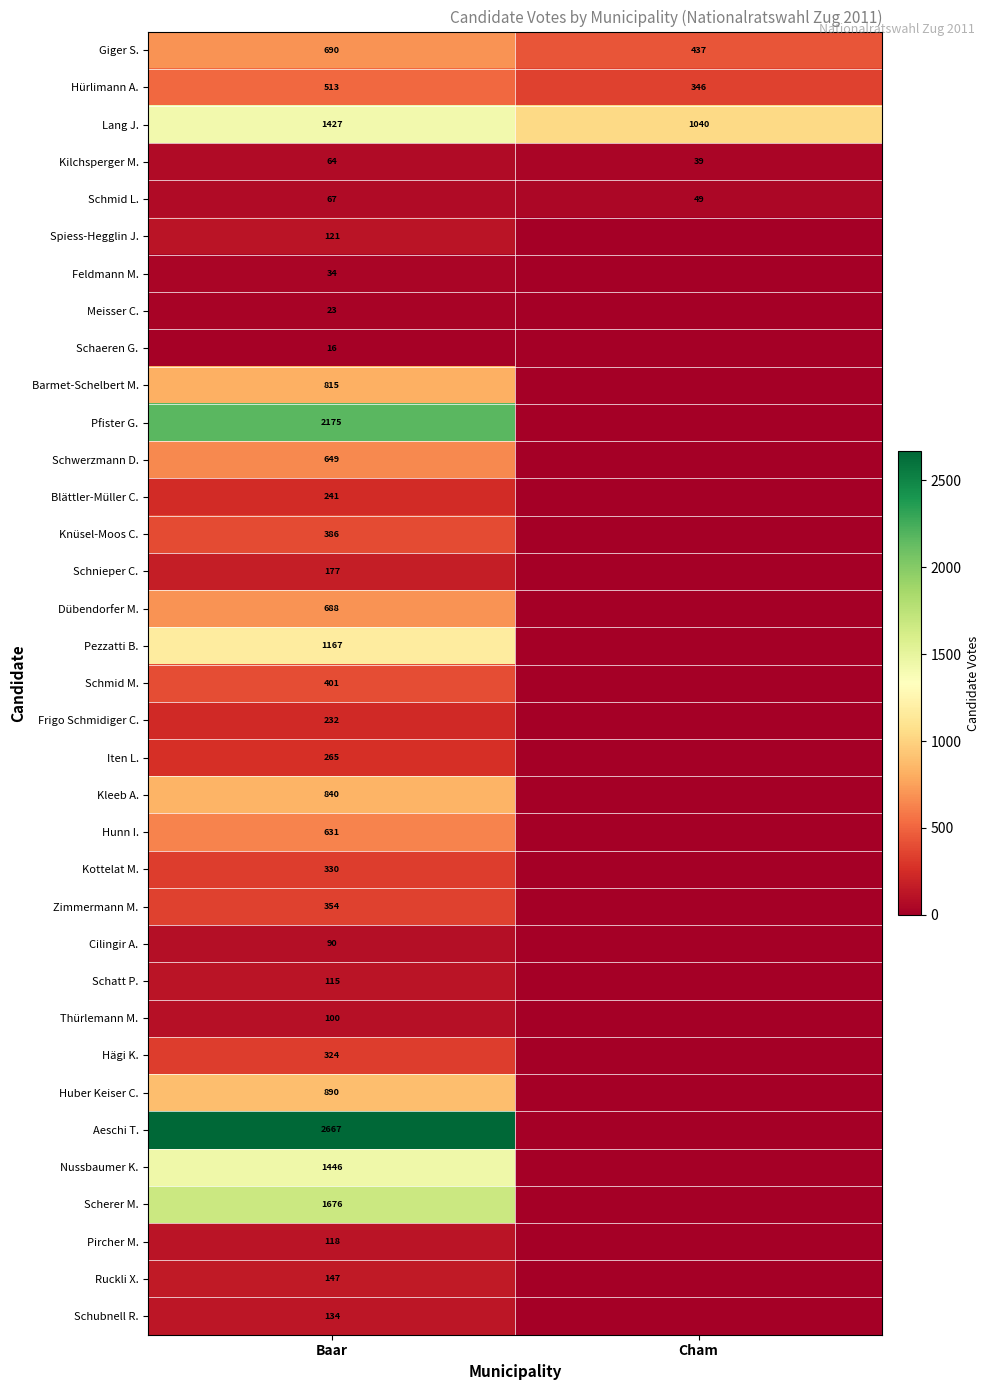

Which has a higher value, Baar or Cham?

Baar